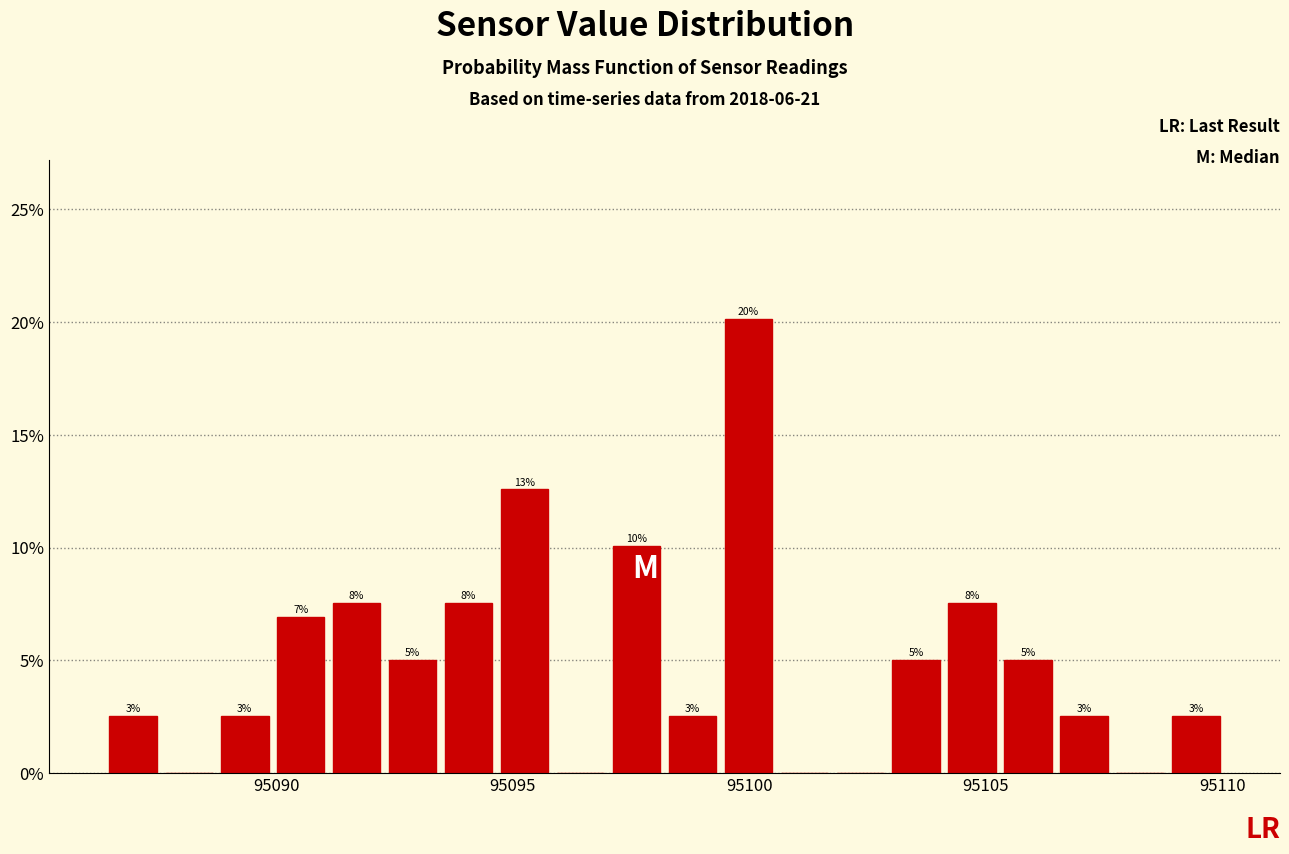

Around what value on the x-axis is the tallest bar? Give the approximate position of its centre, as read against the axis.

95100.0